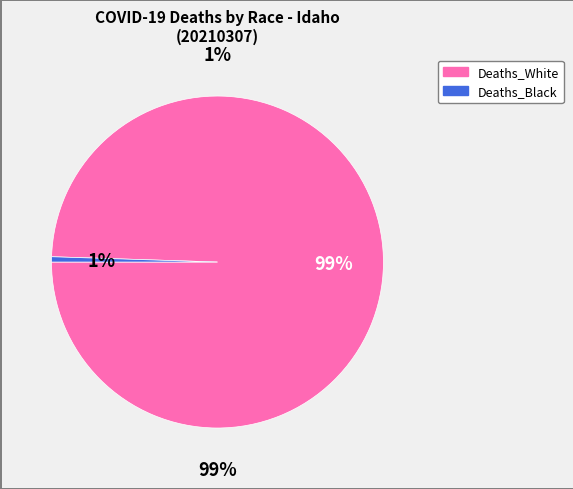

The Deaths_Black slice represents 9% of the pie. True or false?

False